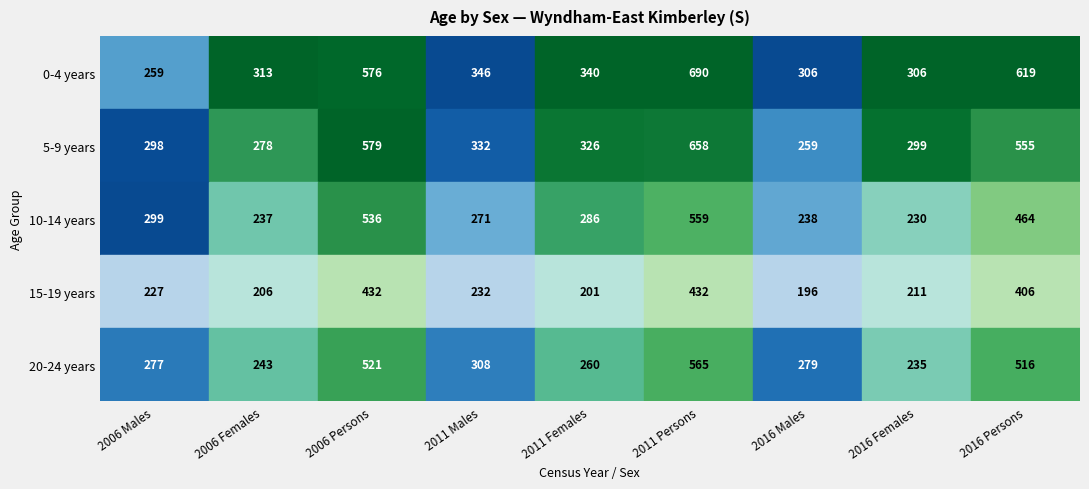

What is the greatest value displayed?

690